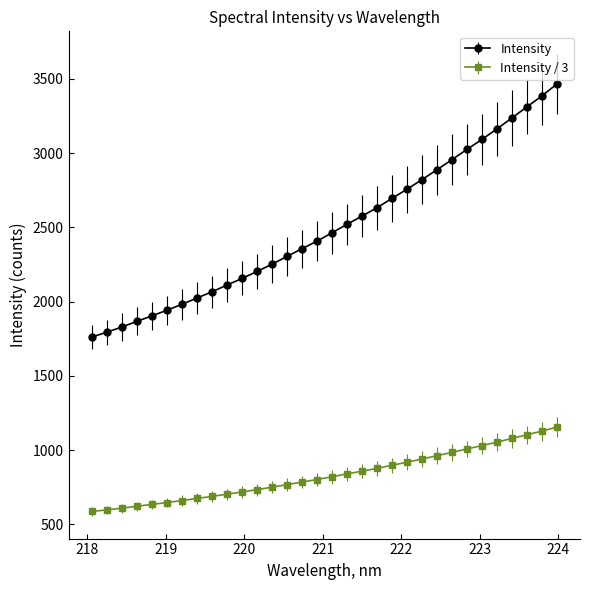

What is the smallest value displayed?

587.1